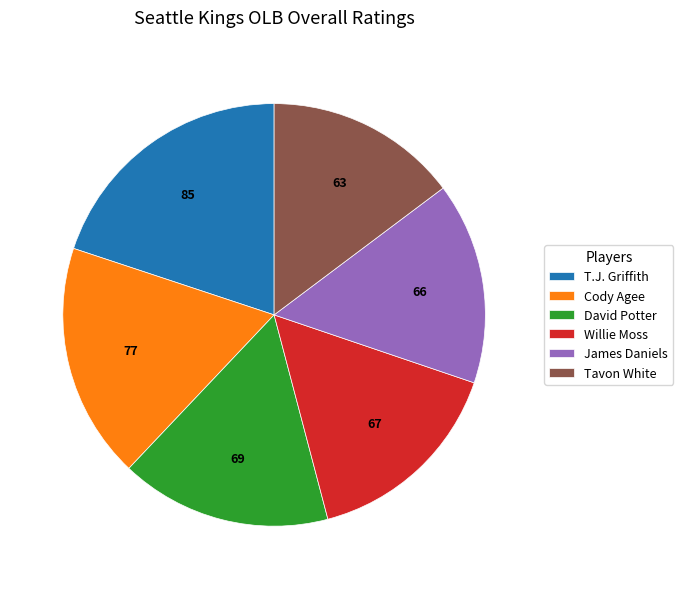

How many segments does this pie chart have?

6